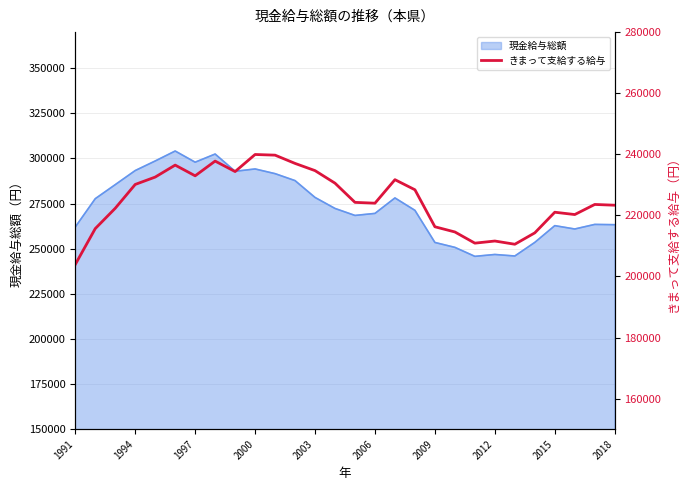

What is the highest value of the 現金給与総額 series?

304120